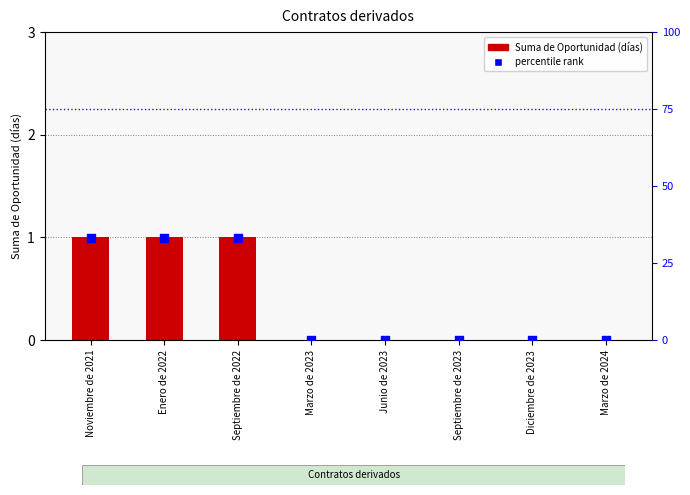

What is the total value across all series at Noviembre de 2021?

1.3